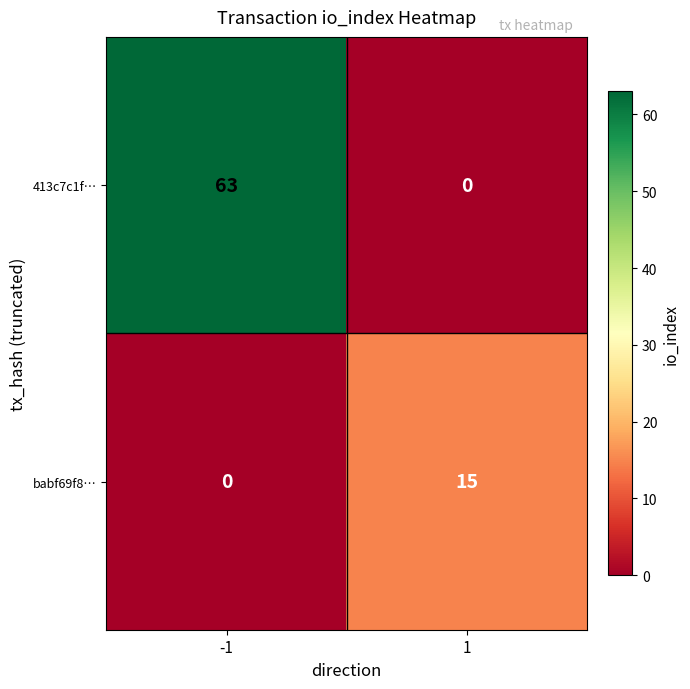

Which series changed the most between -1 and 1?

413c7c1f…